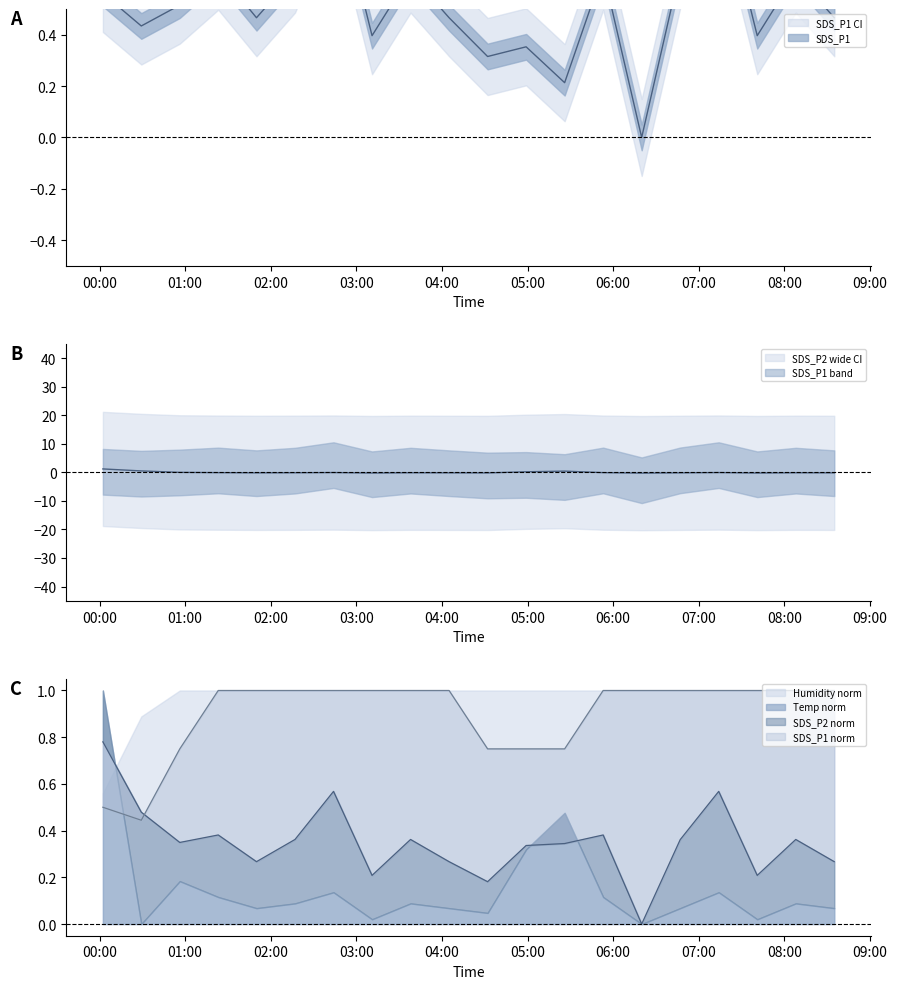

What is the maximum value shown in the chart?

1.2